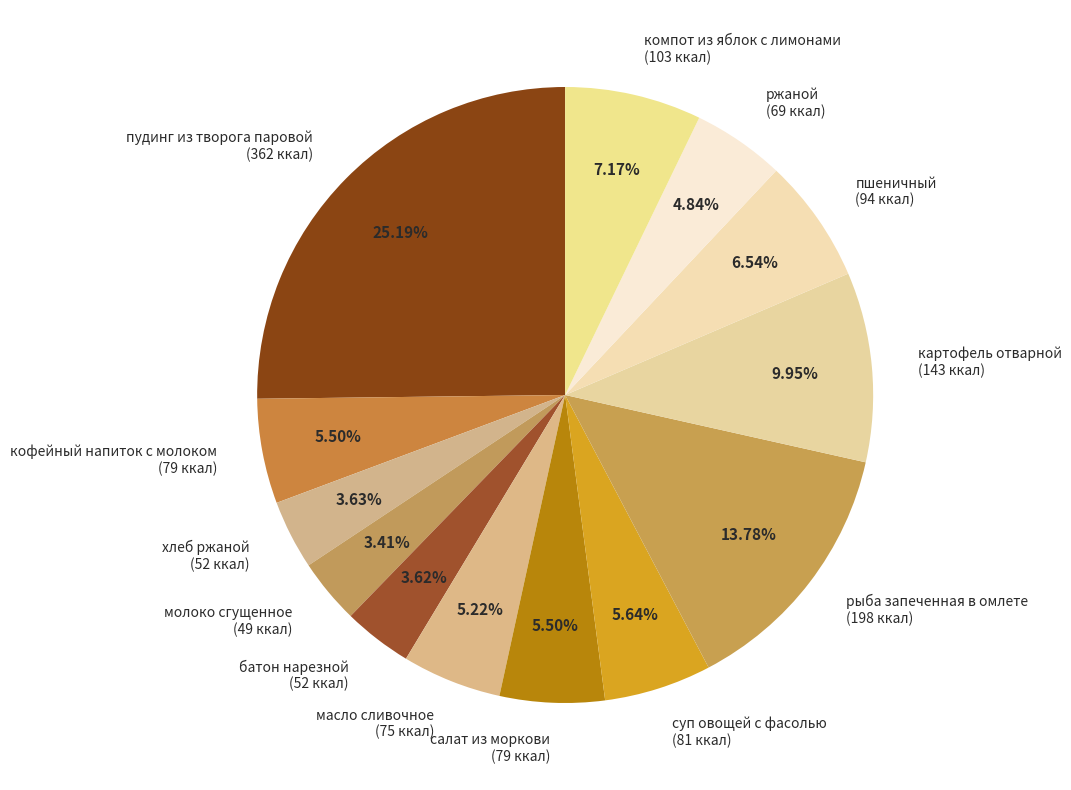

What is the largest slice in the pie chart?

пудинг из творога паровой